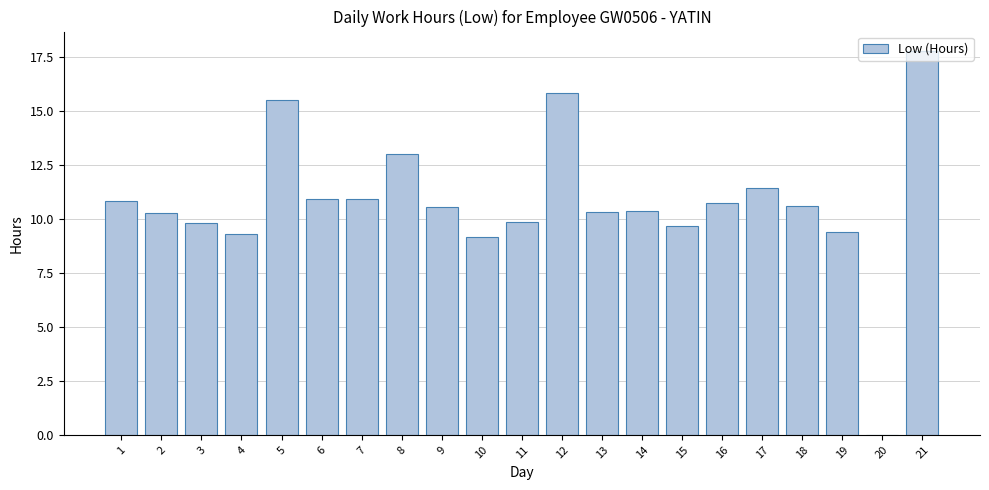

The value at 12 is 7.3. True or false?

False